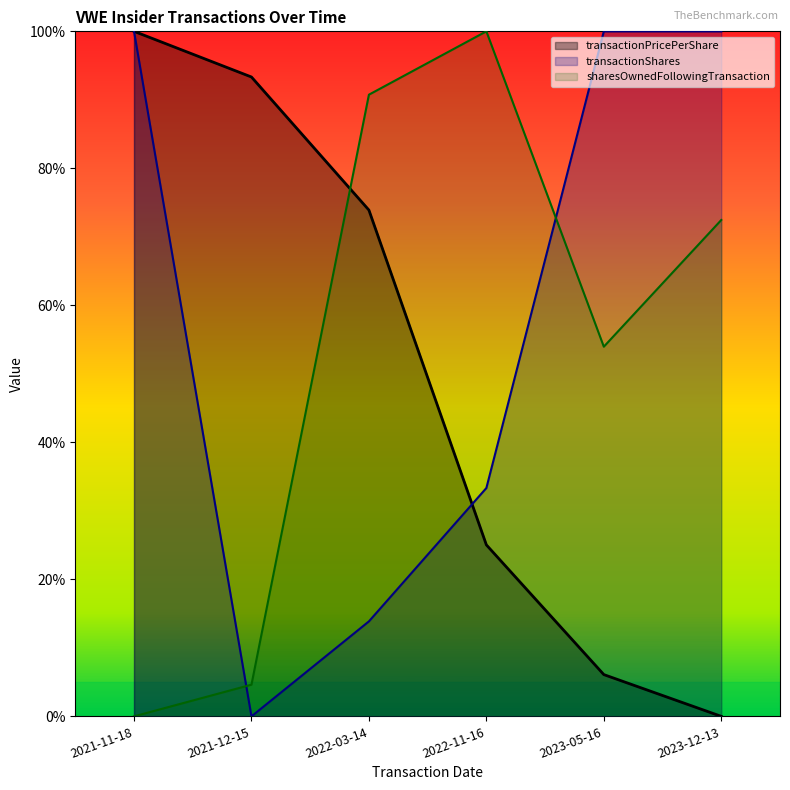

At which category does the chart reach its peak across all series?

2021-11-18